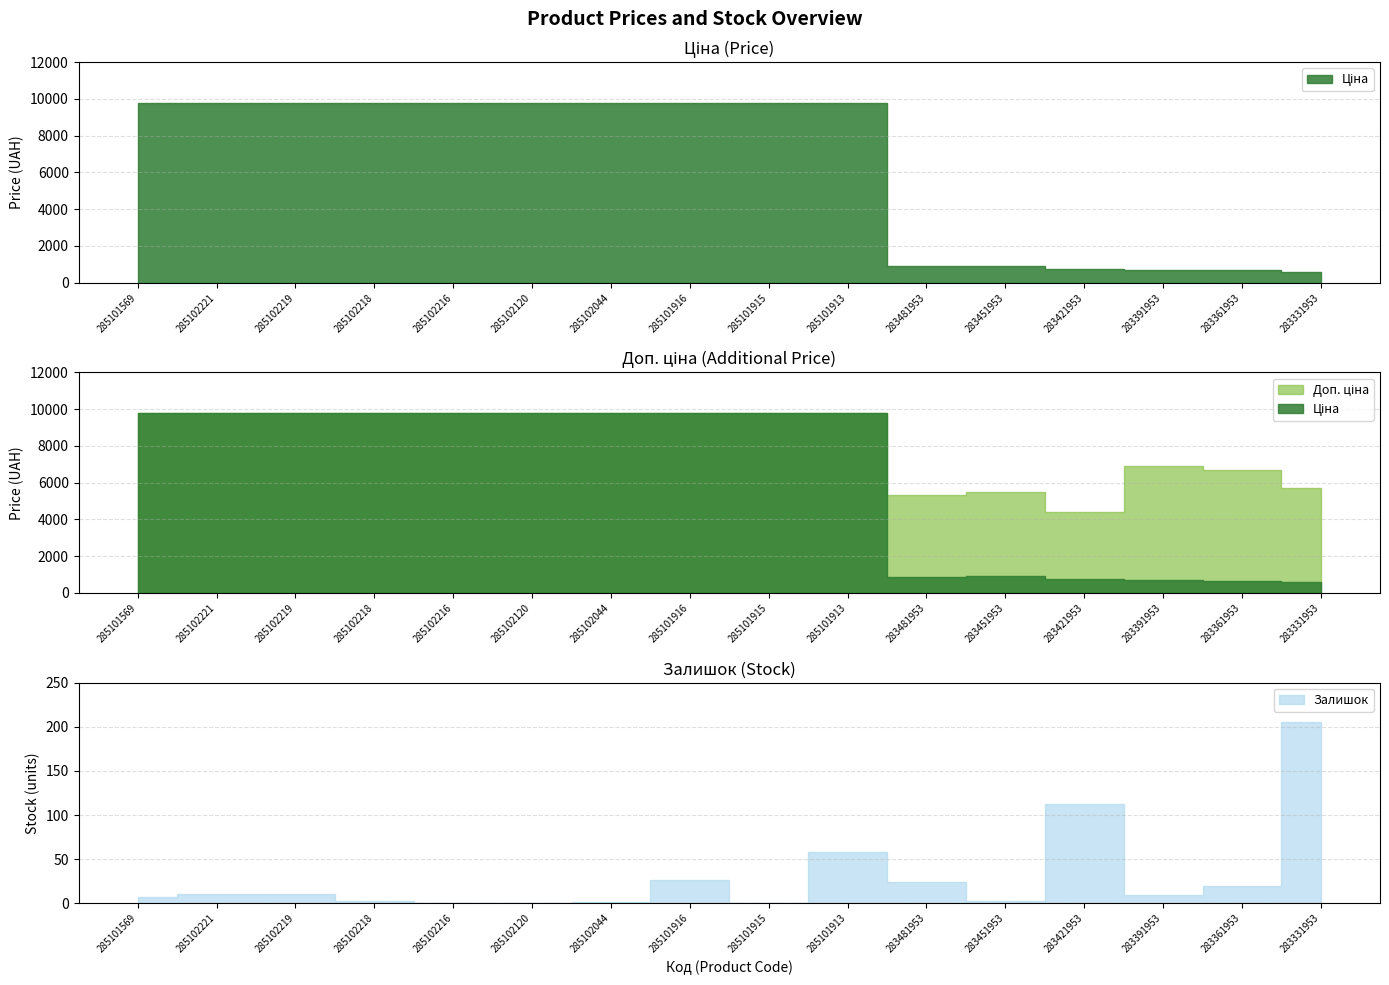

What is the minimum value for Ціна?

572.7